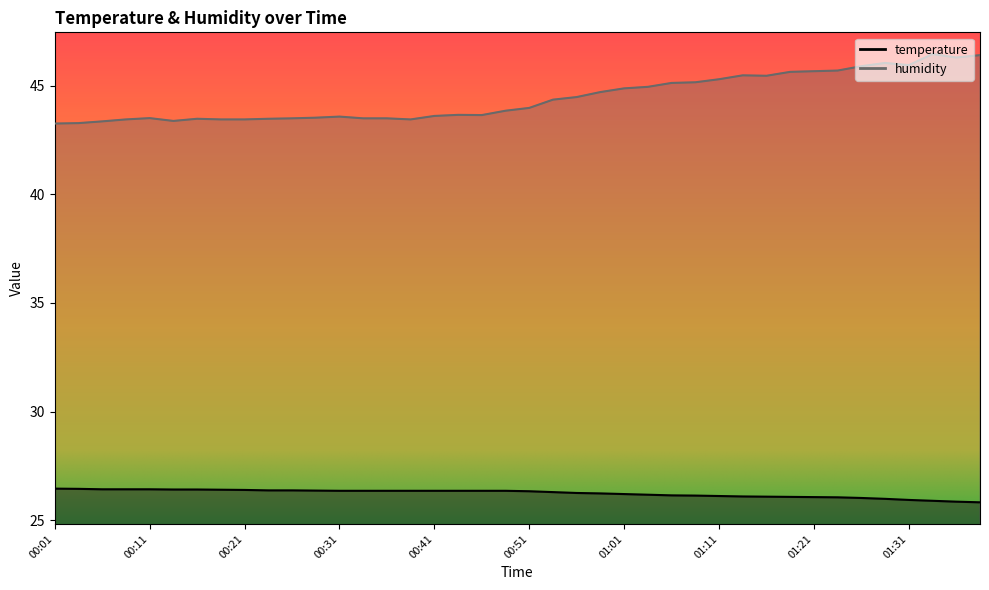

True or false: temperature and humidity intersect in this chart.

False